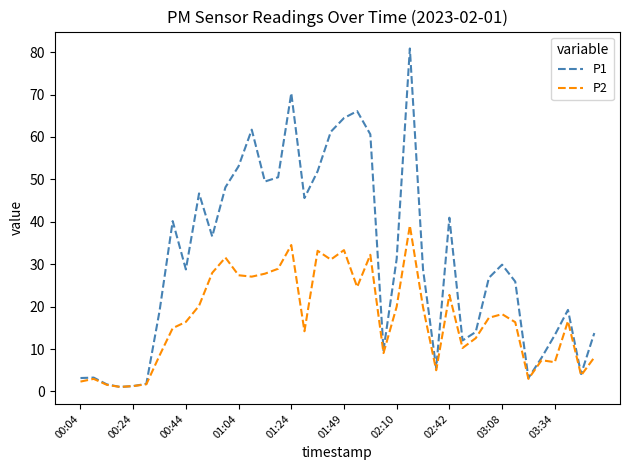

Which series has the largest total across all categories?

P1